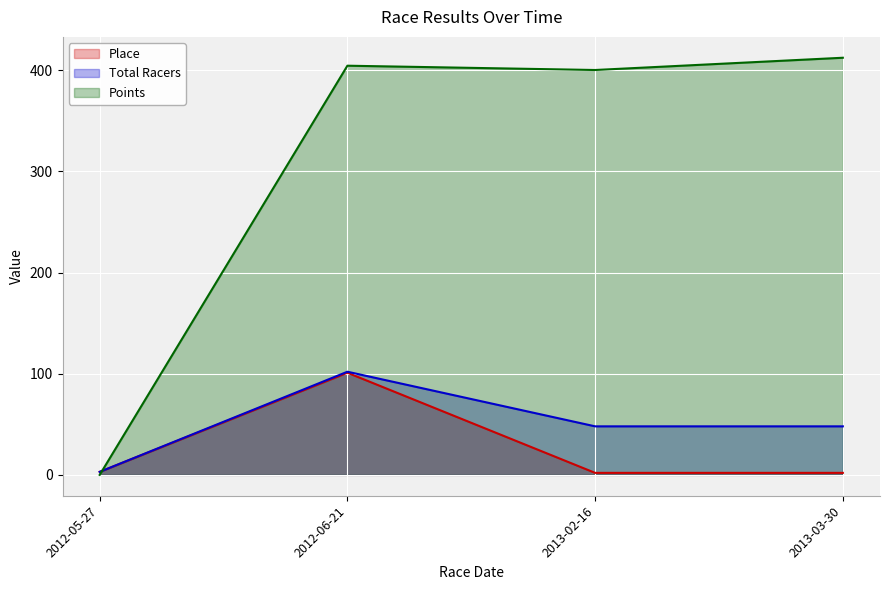

What is the maximum value shown in the chart?

412.4